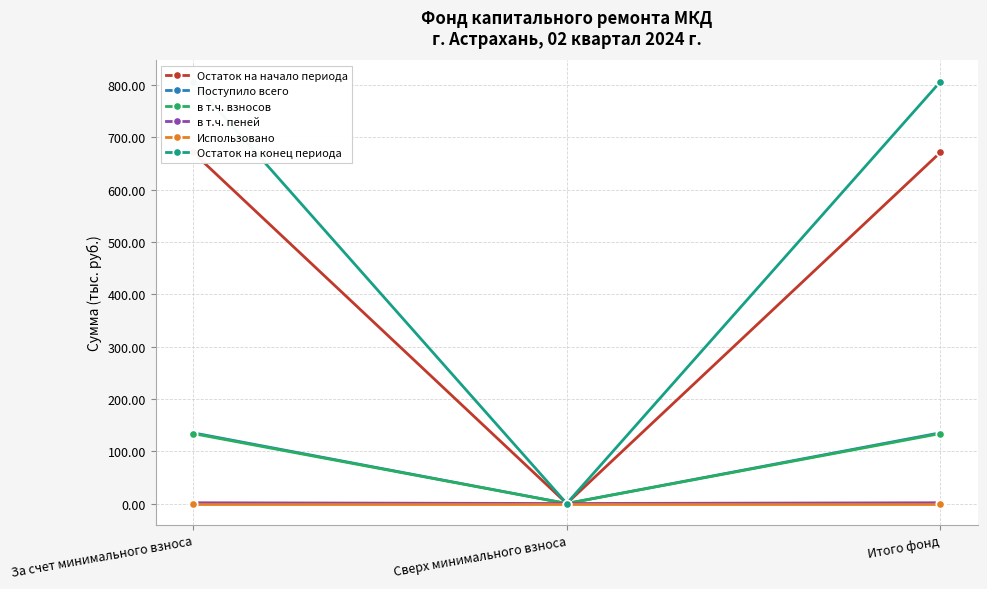

How many lines are shown in the chart?

6